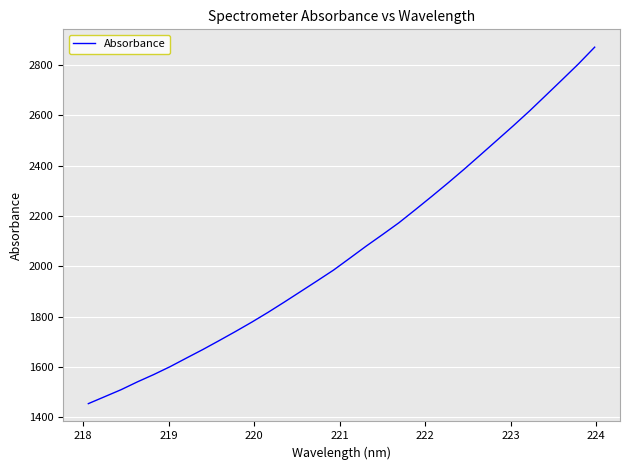

What is the difference between the maximum and minimum values?

1417.3